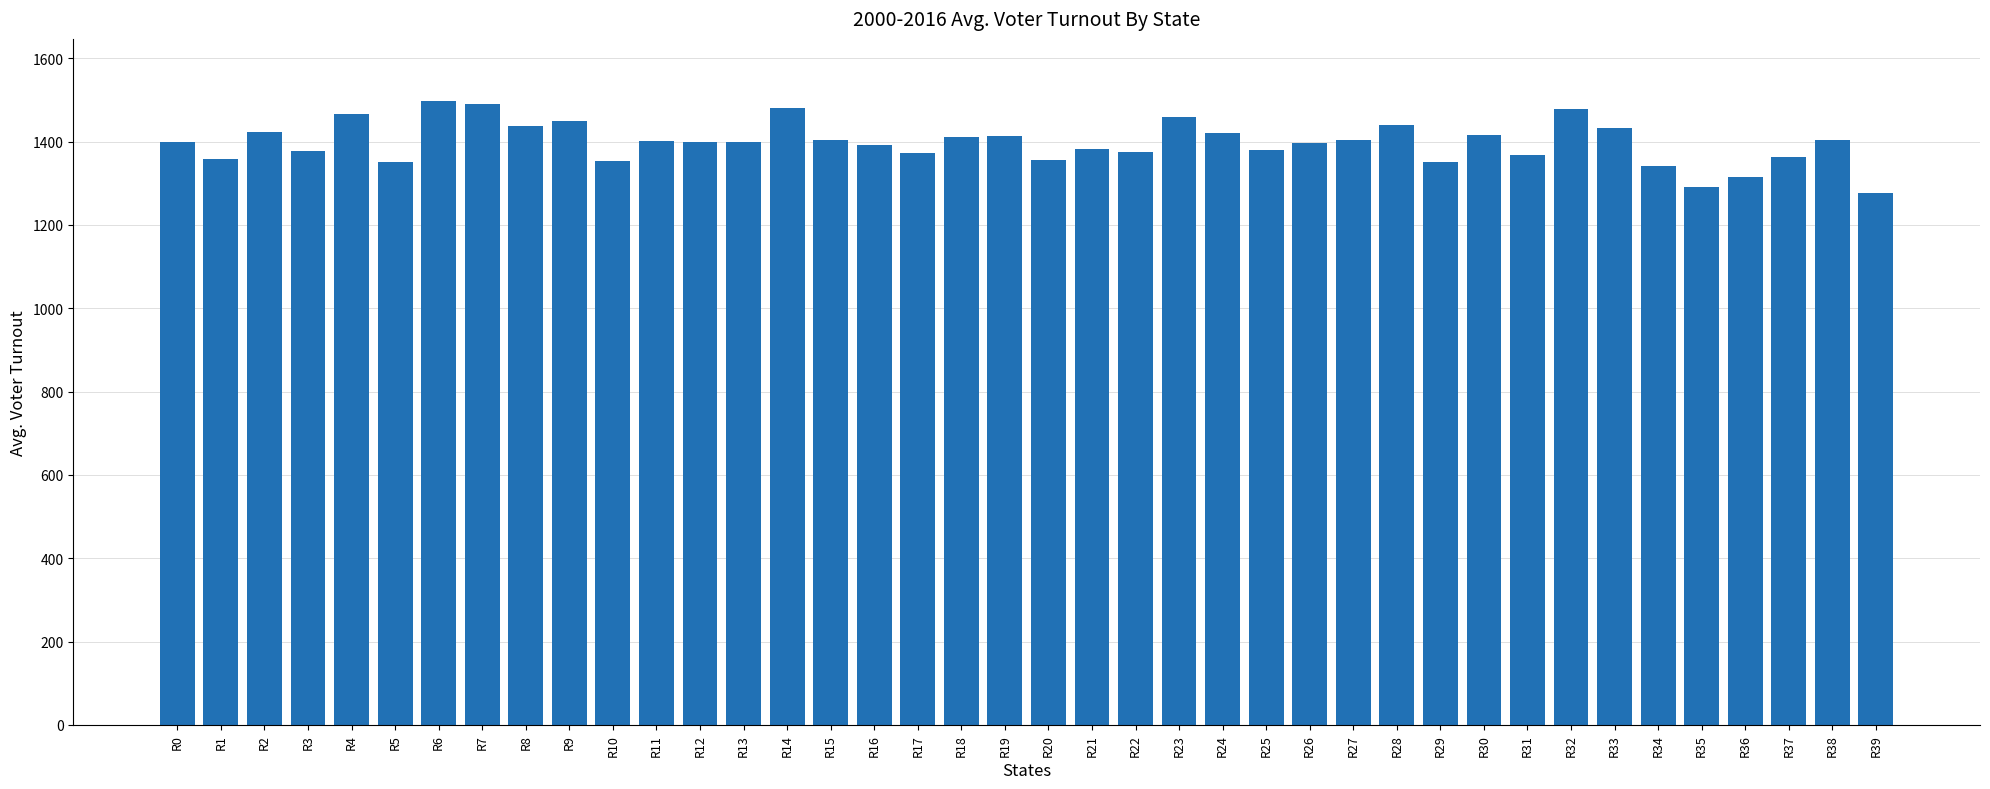

What is the greatest value displayed?

1497